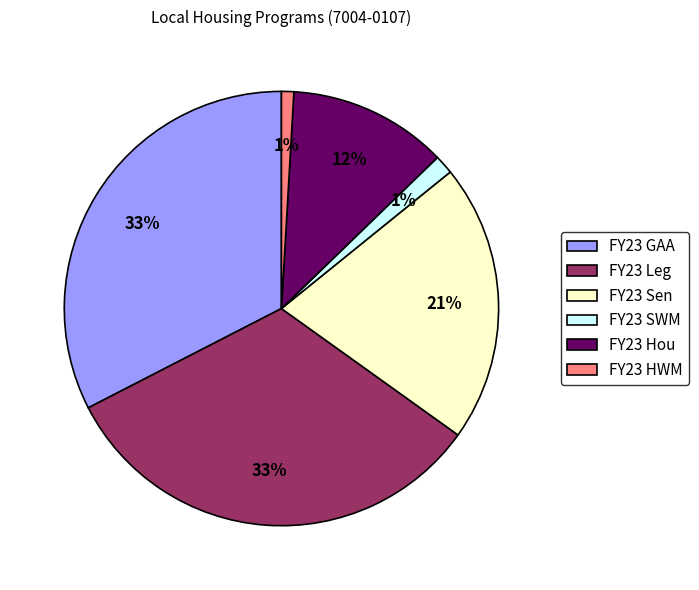

The FY23 SWM slice represents 1% of the pie. True or false?

True